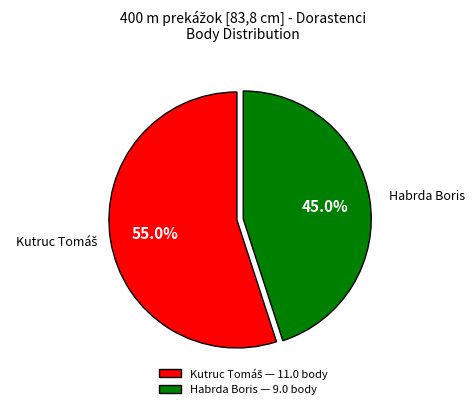

Does any single category account for the majority?

Yes